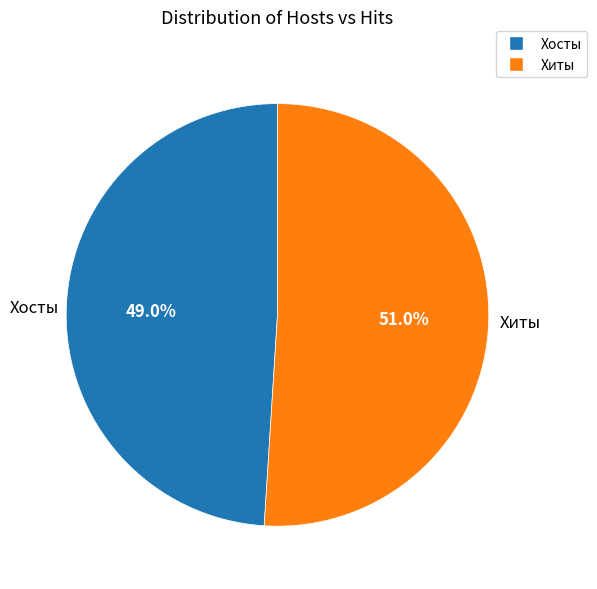

Do Хиты and Хосты together represent more than half of the pie?

Yes